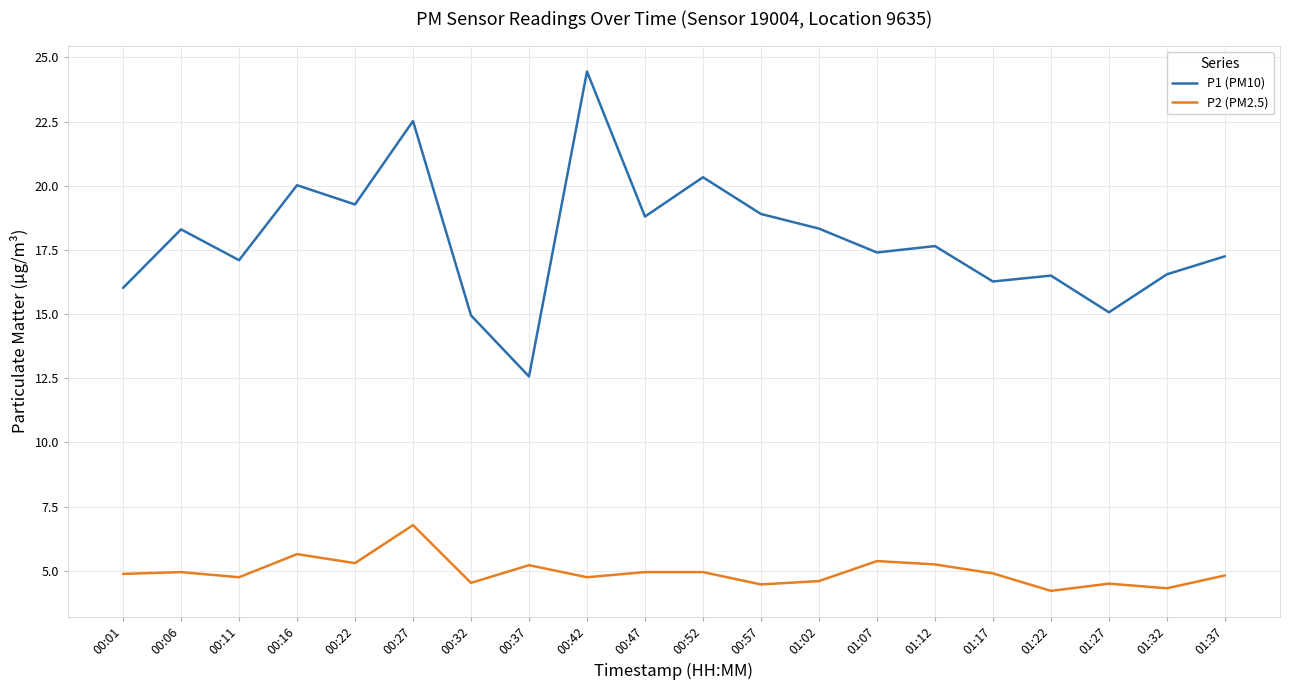

Does the chart display data point markers on the line(s)?

No